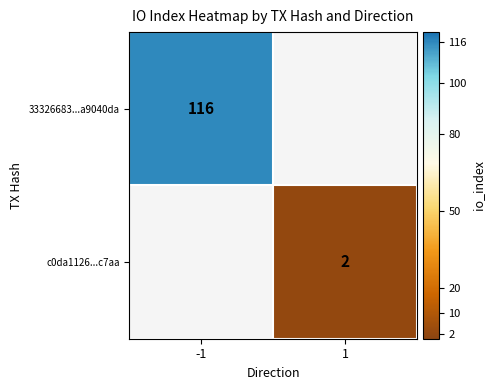

Which has a higher value, 1 or -1?

-1